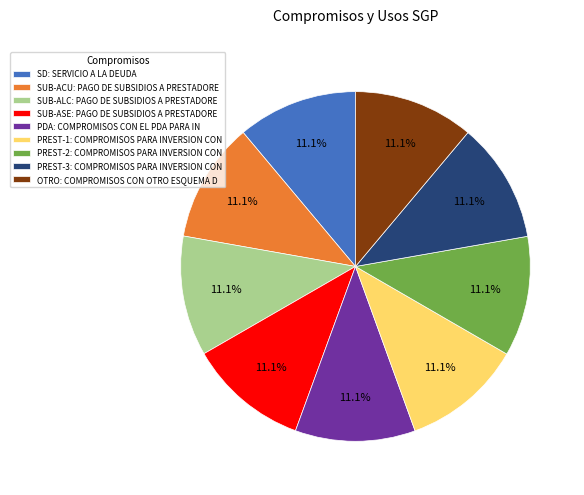

Does any single category account for the majority?

No